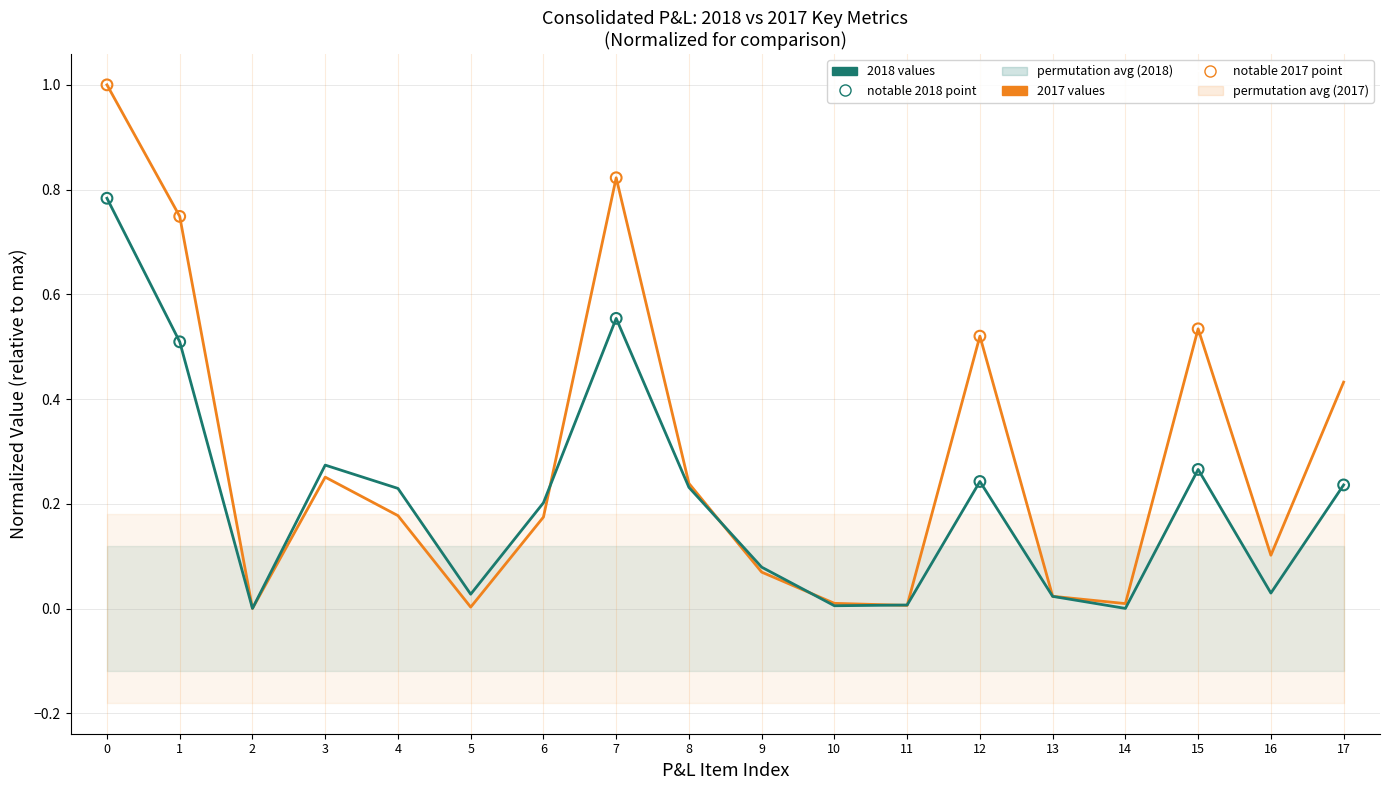

Which series contains the lowest Y value?

2017 (prior year)